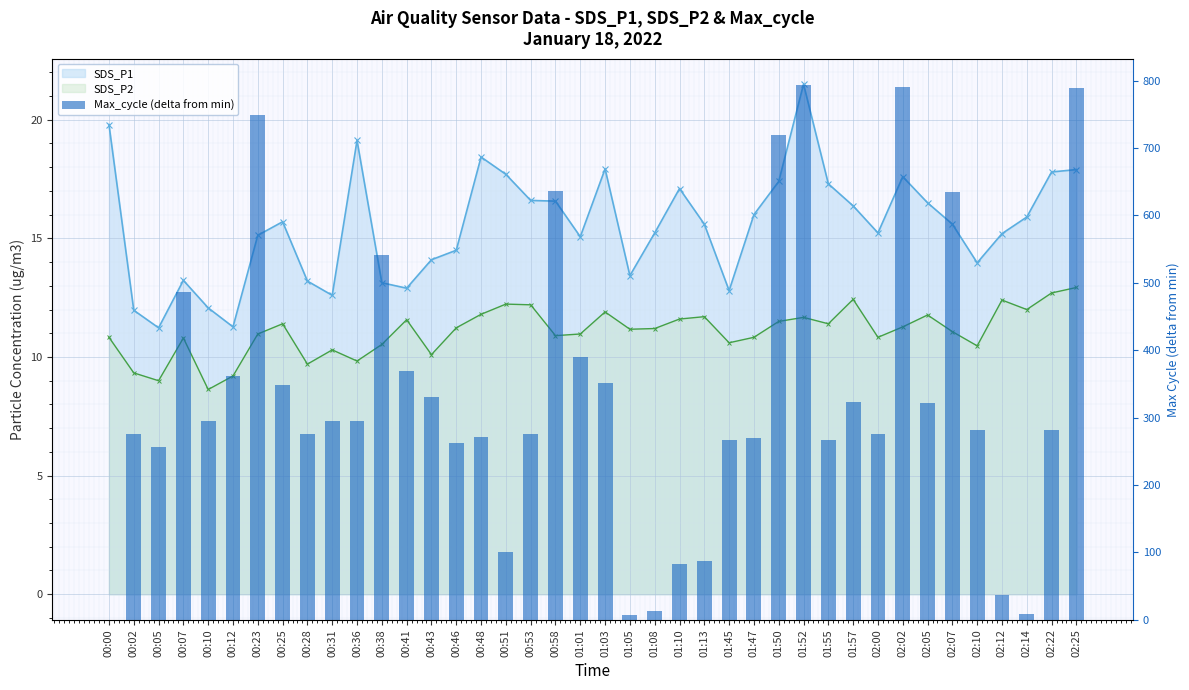

What is the difference between the values at 02:25 and 01:52?

4